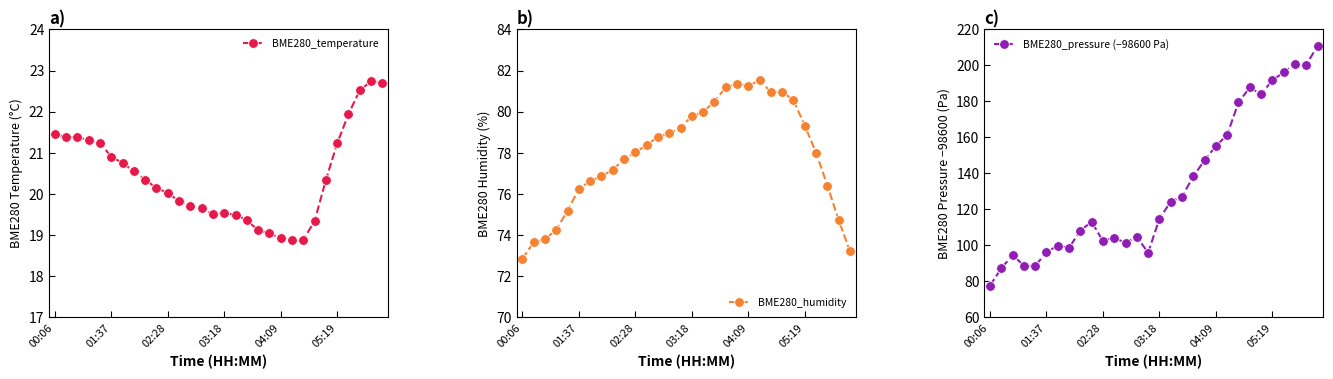

The BME280_temperature series shows 20.0 at 02:28. True or false?

True